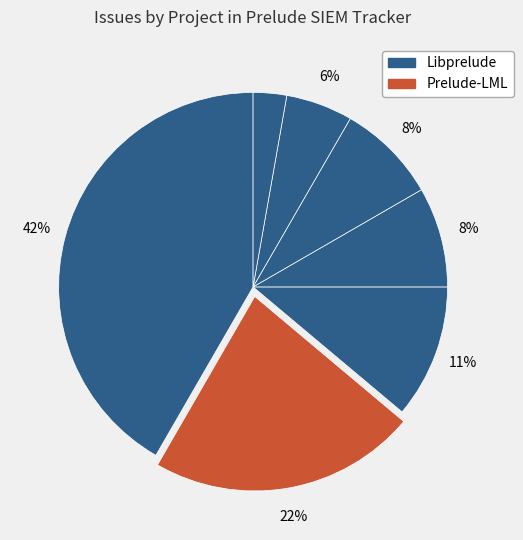

How many slices are in this pie chart?

7